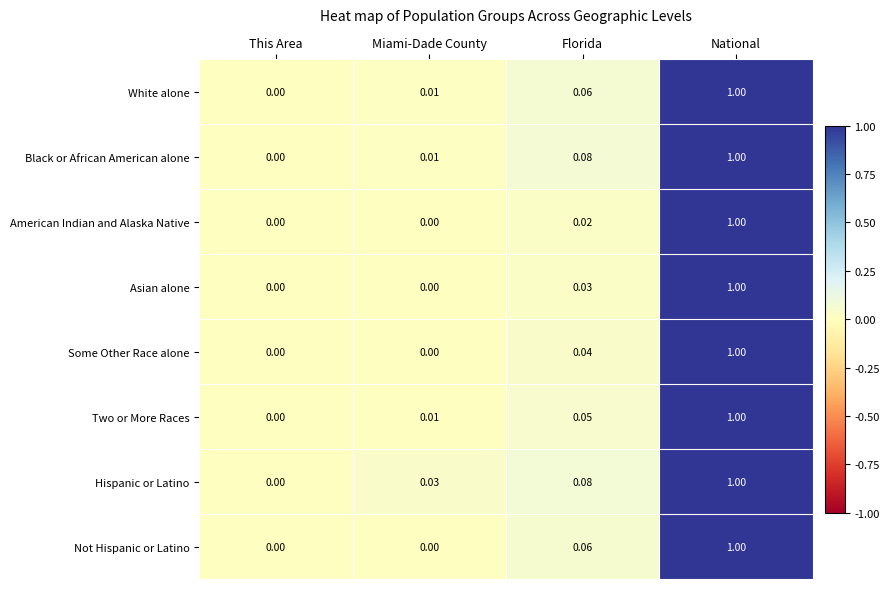

At which label is Two or More Races closest to 0?

This Area